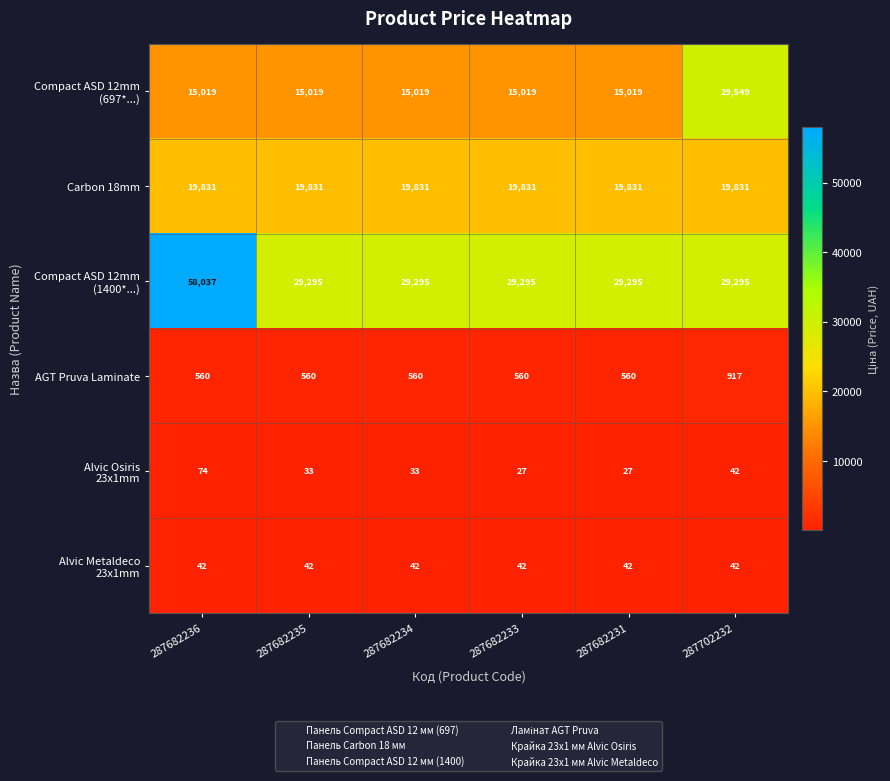

At how many categories does at least one series exceed 5714?

6